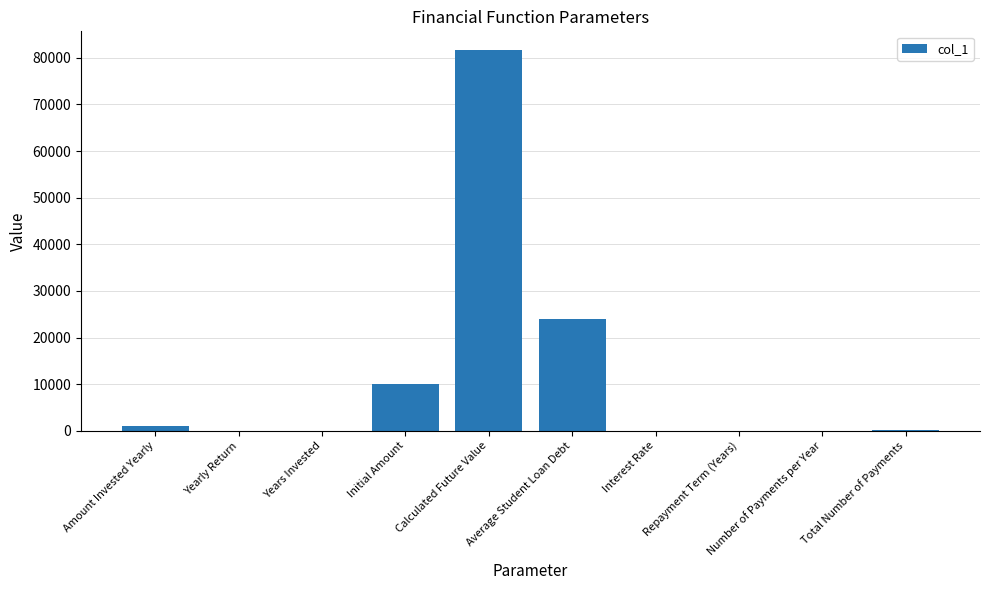

Is it true that the value at Calculated Future Value is 81590.6?

True